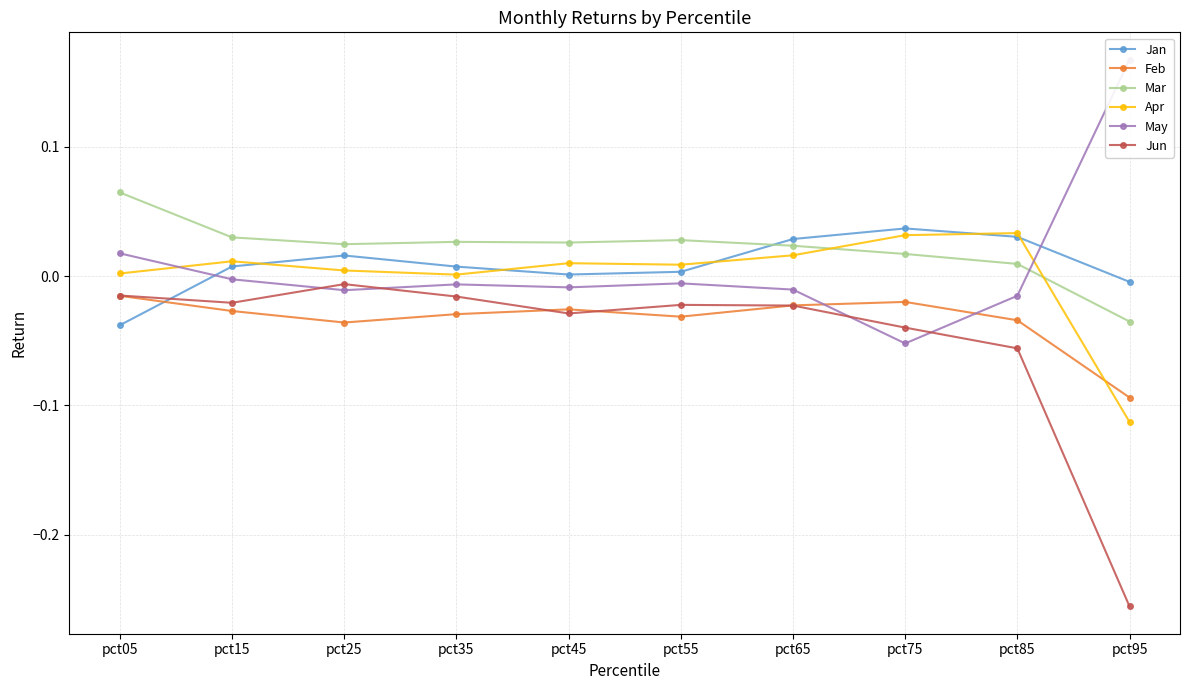

Reading left to right, extract all data points from this chart.

Jan: -0.0	0.0	0.0	0.0	0.0	0.0	0.0	0.0	0.0	-0.0
Feb: -0.0	-0.0	-0.0	-0.0	-0.0	-0.0	-0.0	-0.0	-0.0	-0.1
Mar: 0.1	0.0	0.0	0.0	0.0	0.0	0.0	0.0	0.0	-0.0
Apr: 0.0	0.0	0.0	0.0	0.0	0.0	0.0	0.0	0.0	-0.1
May: 0.0	-0.0	-0.0	-0.0	-0.0	-0.0	-0.0	-0.1	-0.0	0.2
Jun: -0.0	-0.0	-0.0	-0.0	-0.0	-0.0	-0.0	-0.0	-0.1	-0.3